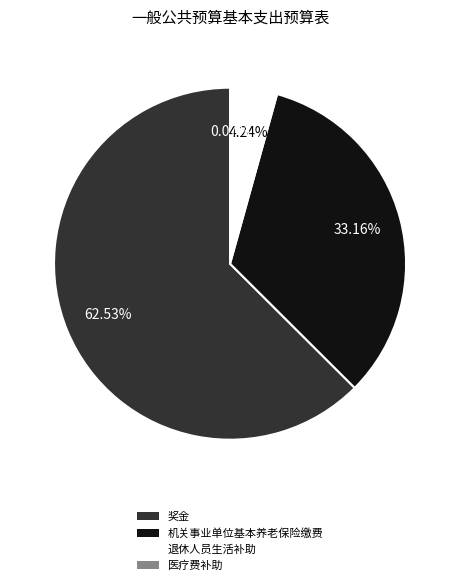

Does 奖金 represent more than half of the total?

Yes